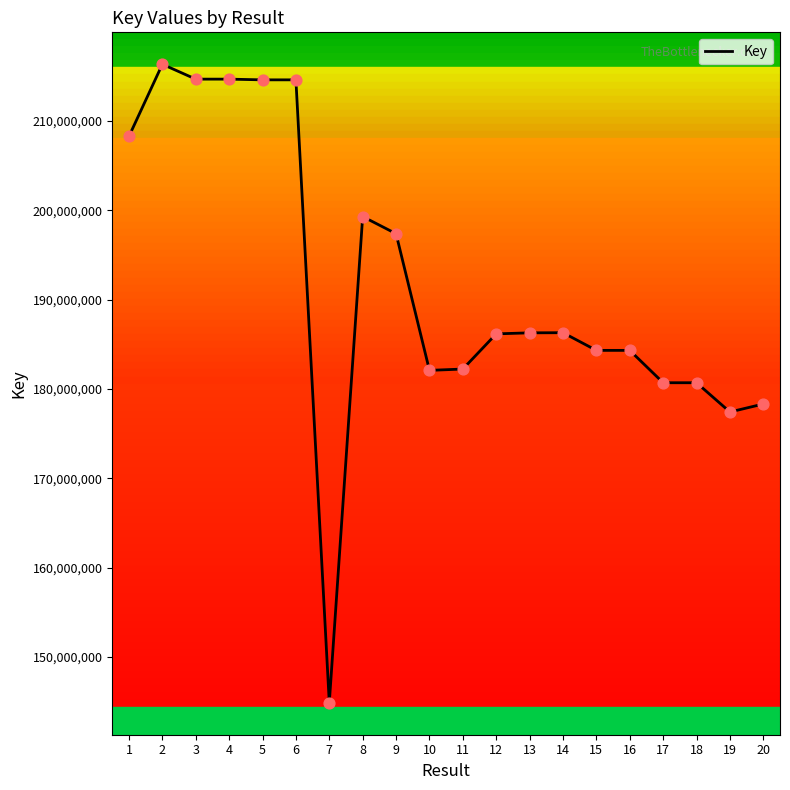

Which has a higher value, 19 or 15?

15